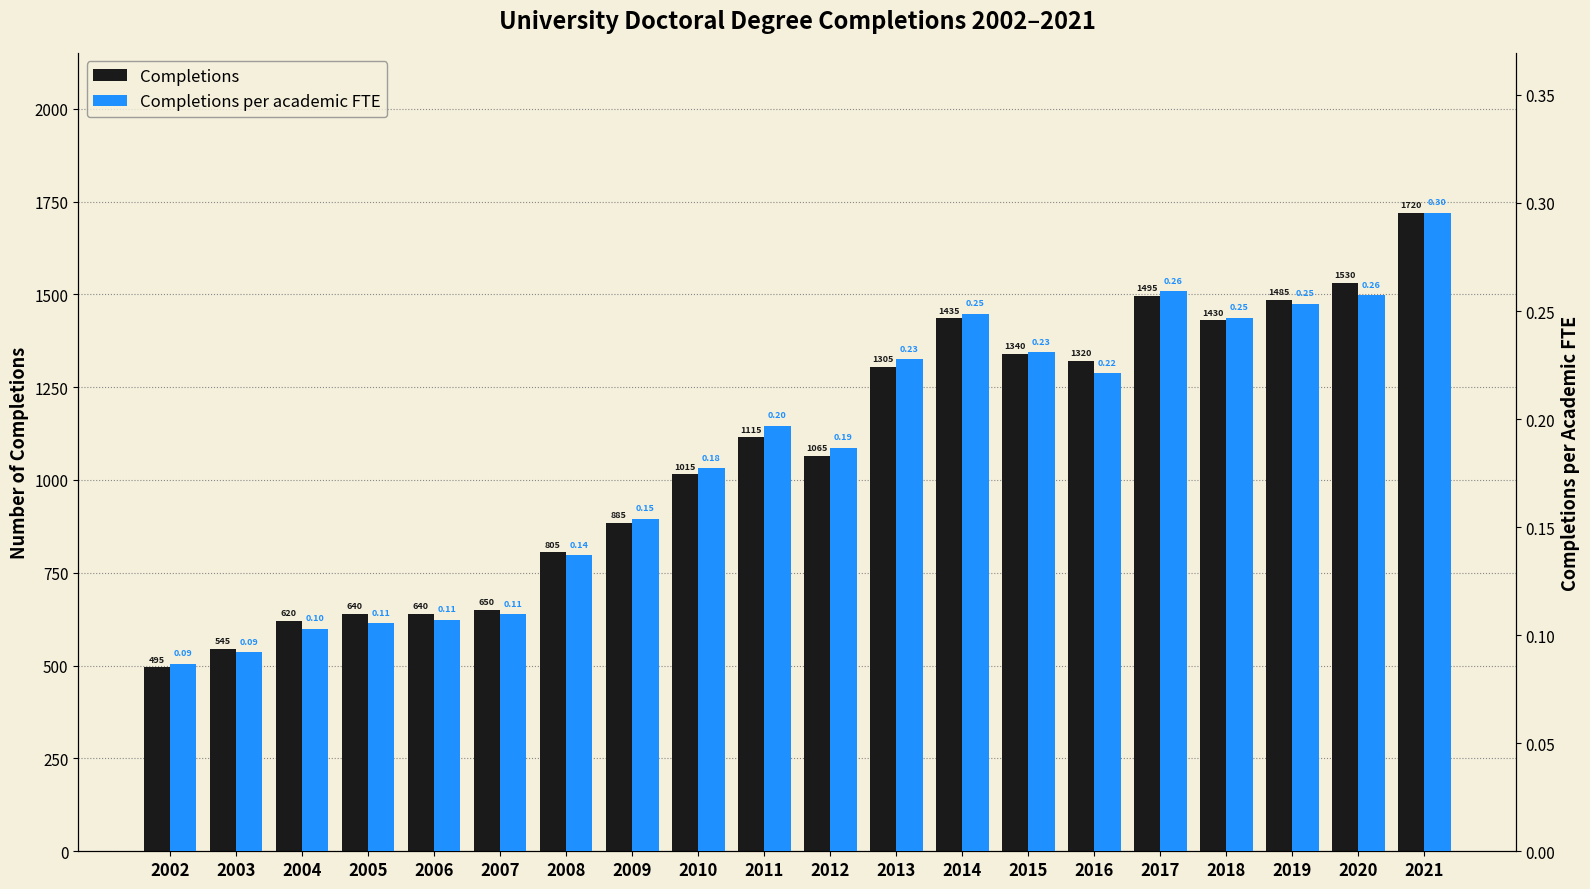

At which category is the sum across all series the highest?

2021